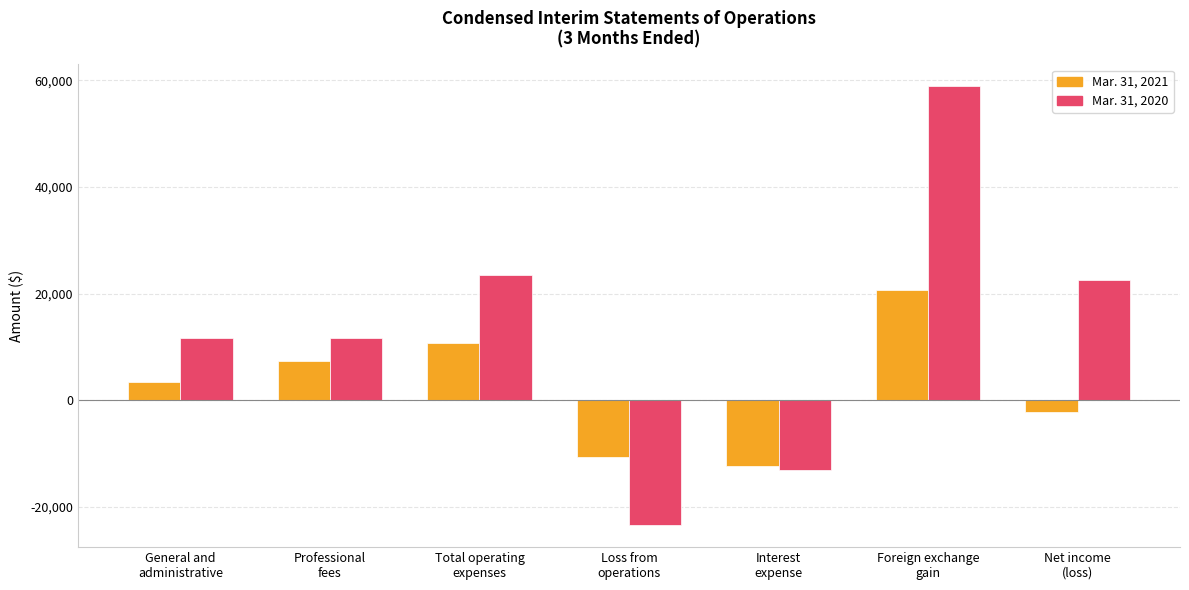

What is the spread (max minus min) of values at General and
administrative?

8342